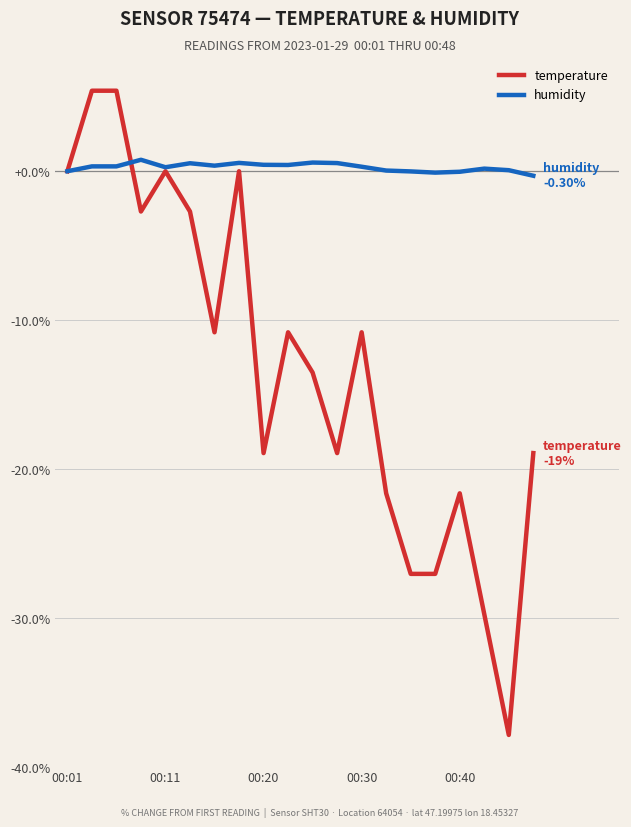

What are all the series names shown in the legend?

temperature, humidity